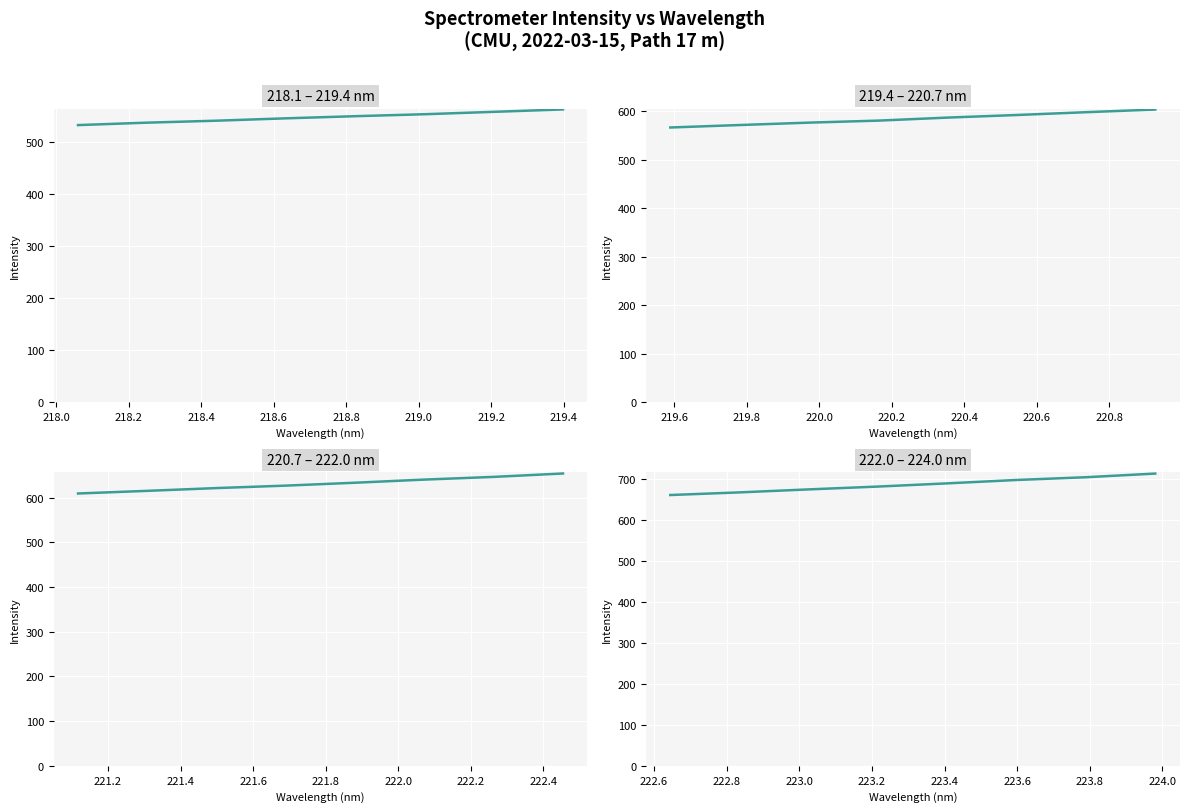

What is the value of the 219.4 – 220.7 nm point at the 5th from the left?

587.2